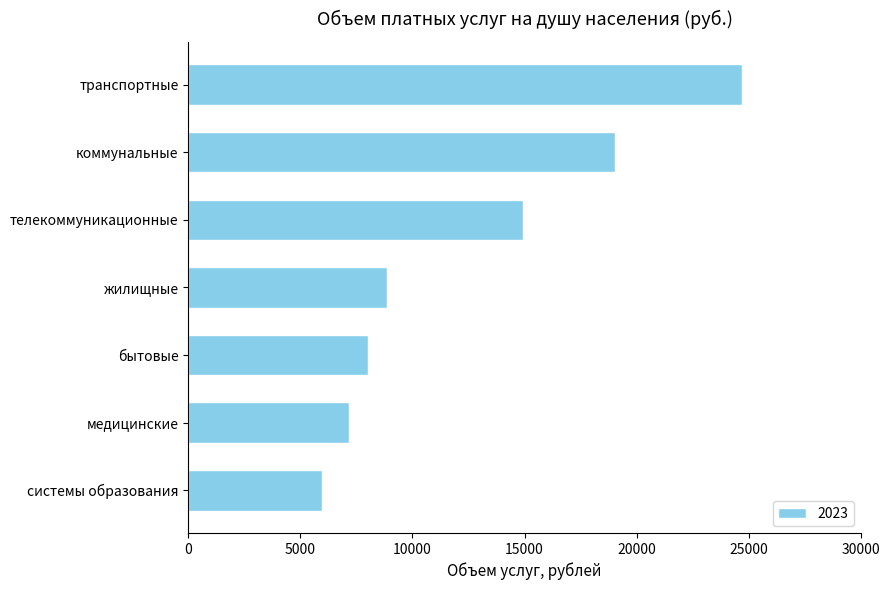

Is it true that the value at транспортные is 16134.2?

False